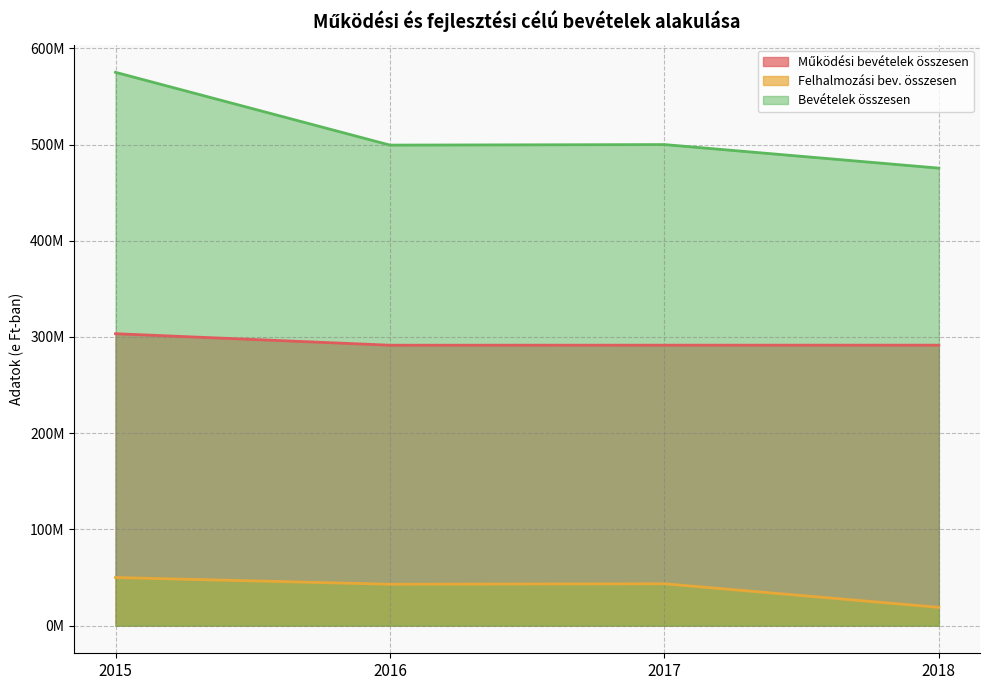

True or false: Bevételek összesen and Felhalmozási bev. összesen cross at least once.

False